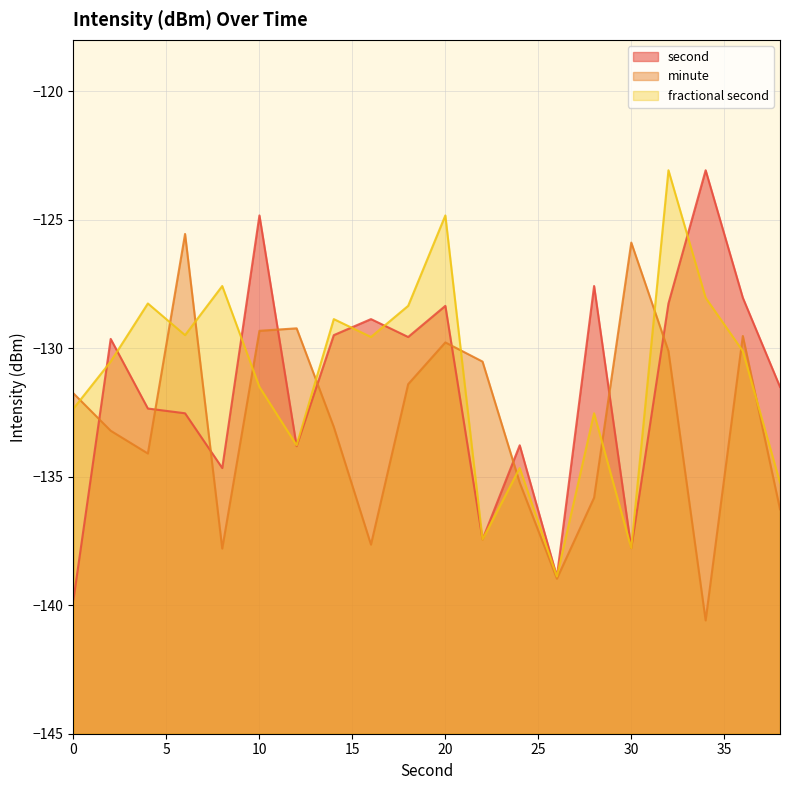

Reading right to left, transcribe all the data shown in this chart.

second: -131.5	-128.0	-123.1	-128.3	-137.8	-127.6	-138.9	-133.8	-137.4	-128.4	-129.6	-128.9	-129.5	-133.8	-124.8	-134.7	-132.5	-132.3	-129.6	-139.8
minute: -136.3	-129.5	-140.6	-130.1	-125.9	-135.8	-139.0	-135.2	-130.5	-129.8	-131.4	-137.6	-133.1	-129.2	-129.3	-137.8	-125.6	-134.1	-133.2	-131.8
fractional second: -135.2	-130.1	-128.0	-123.1	-137.8	-132.5	-138.9	-134.7	-137.4	-124.8	-128.4	-129.6	-128.9	-133.8	-131.5	-127.6	-129.5	-128.3	-130.5	-132.3